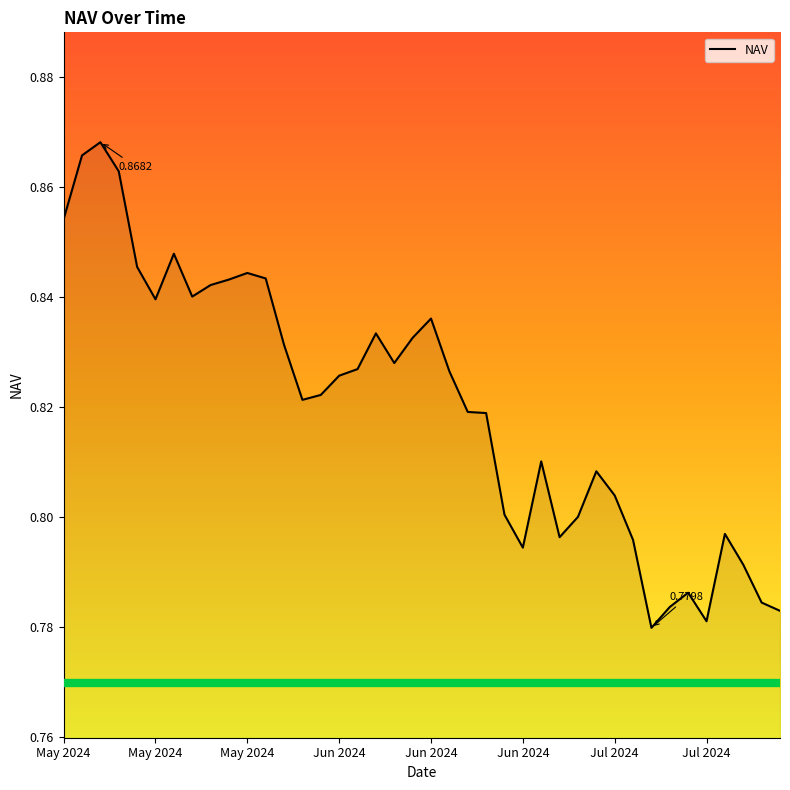

What is the sum of all values?

32.8